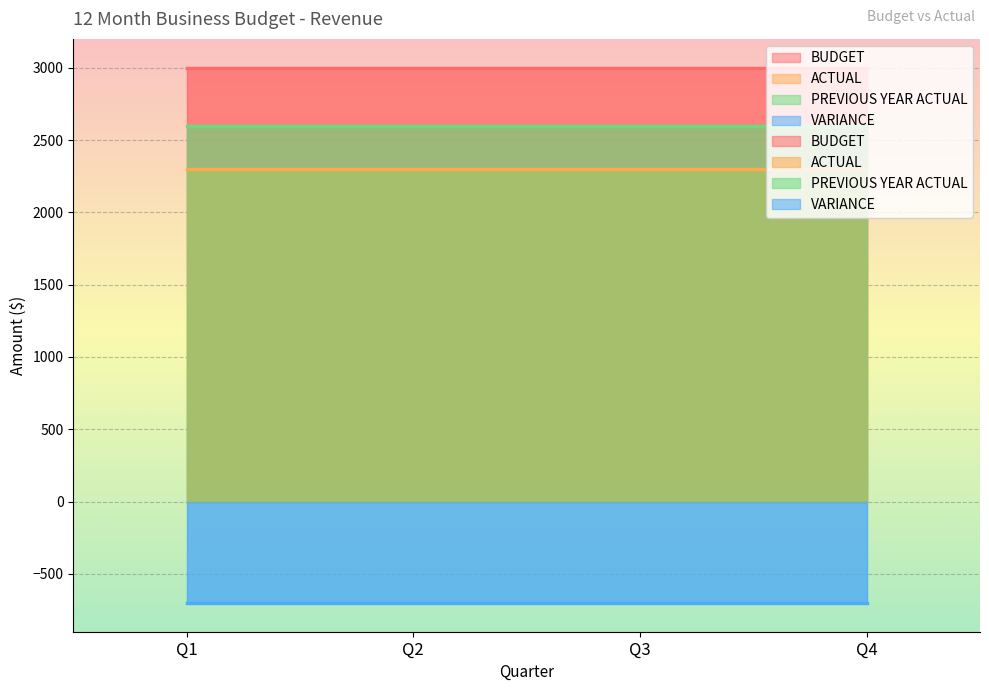

At which label is ACTUAL closest to 2300?

Q1